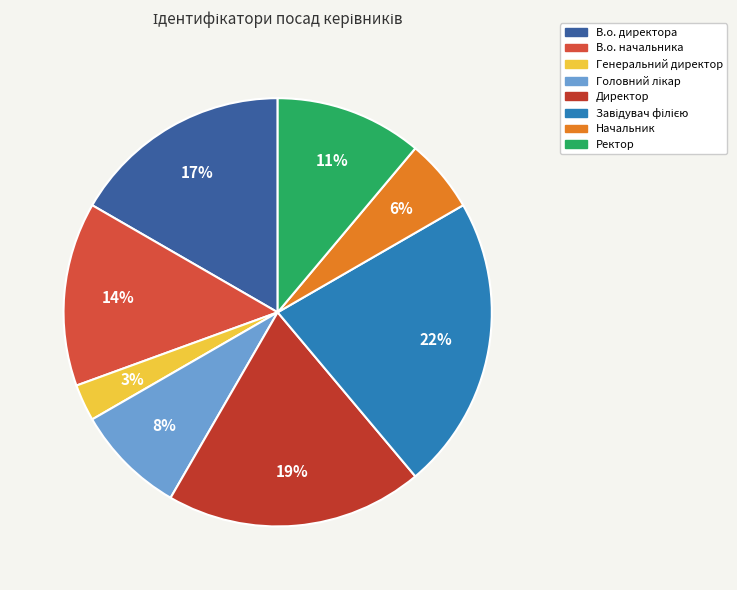

To the nearest percent, what is the difference between the largest and smallest slice percentages?

19%